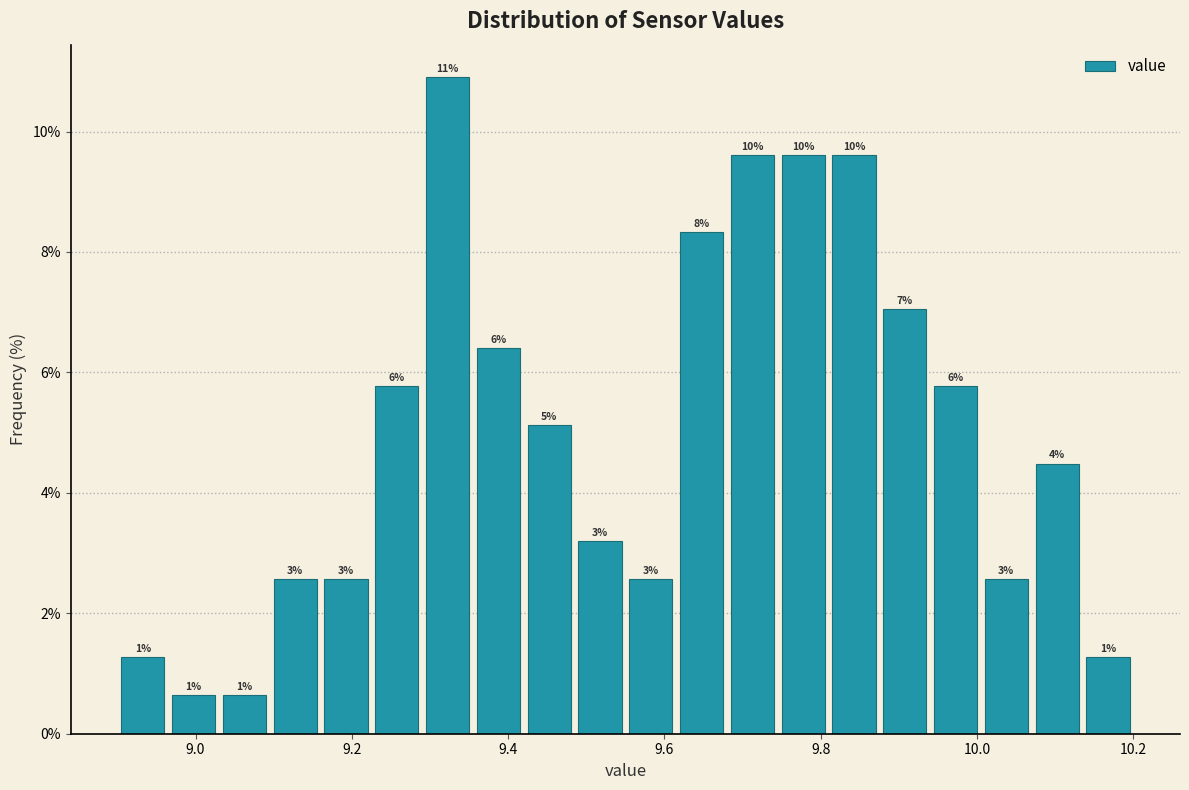

Around what value on the x-axis is the tallest bar? Give the approximate position of its centre, as read against the axis.

9.32